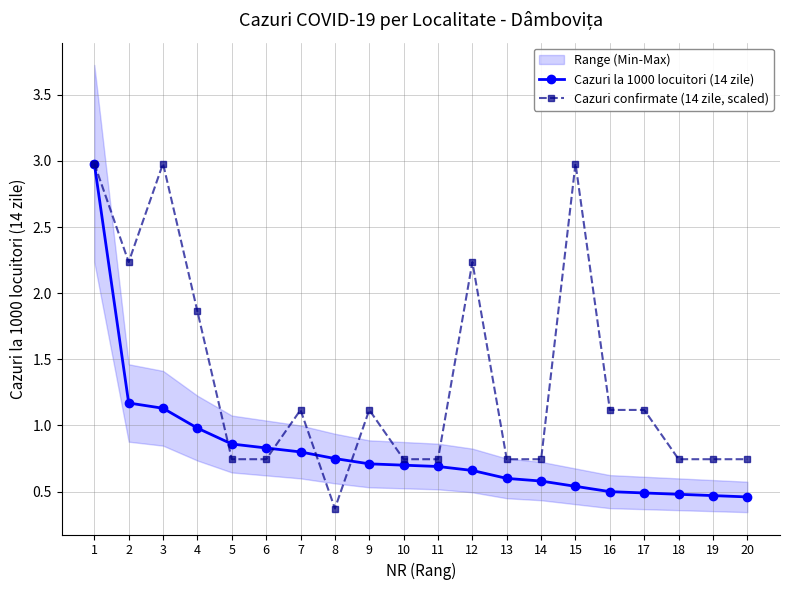

Is it true that Cazuri la 1000 locuitori (14 zile) equals 0.8 at 8?

True